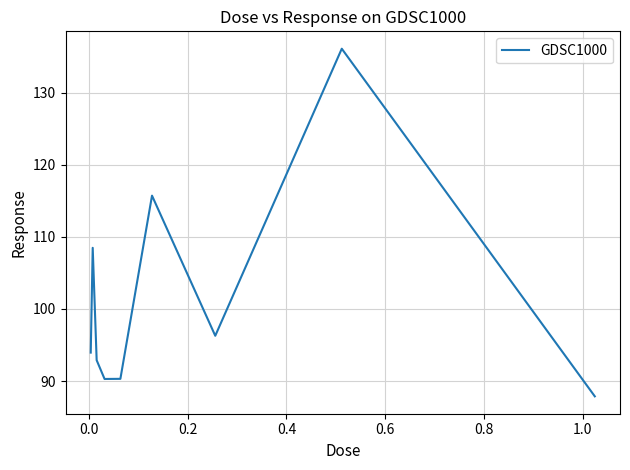

What is the minimum value shown in the chart?

87.9